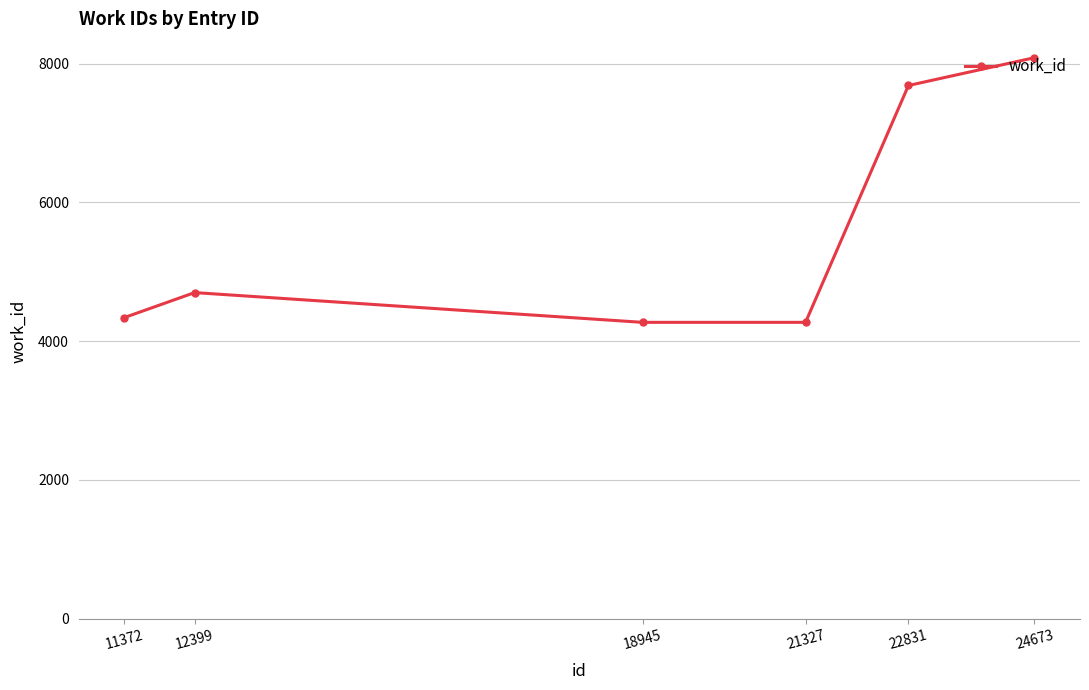

Is it true that the value at 12399 is 4701?

True